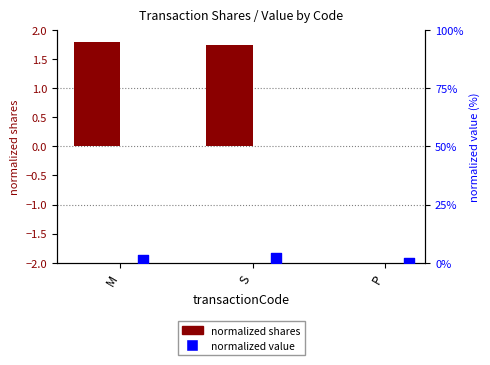

Which series has the widest spread of Y values?

normalized value